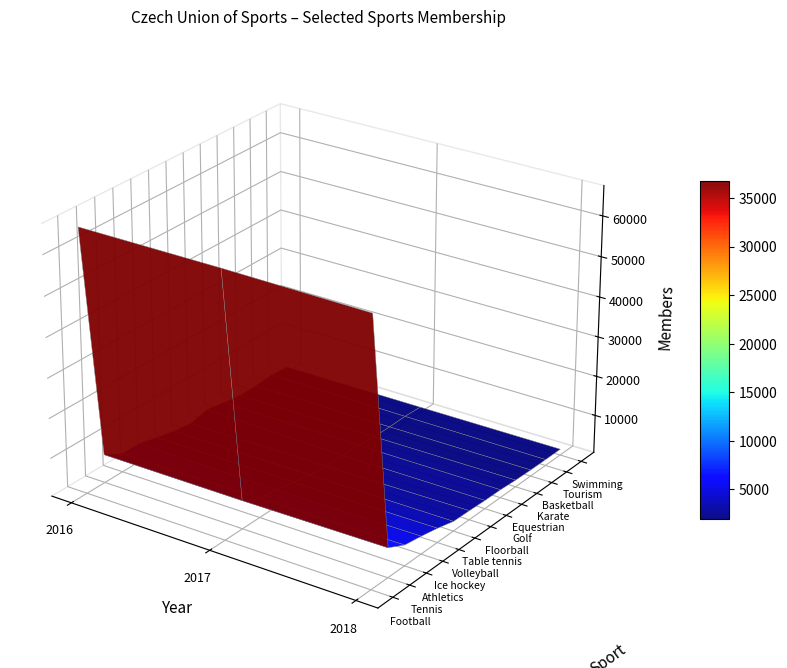

How many values in the Athletics series are below 5210?

1